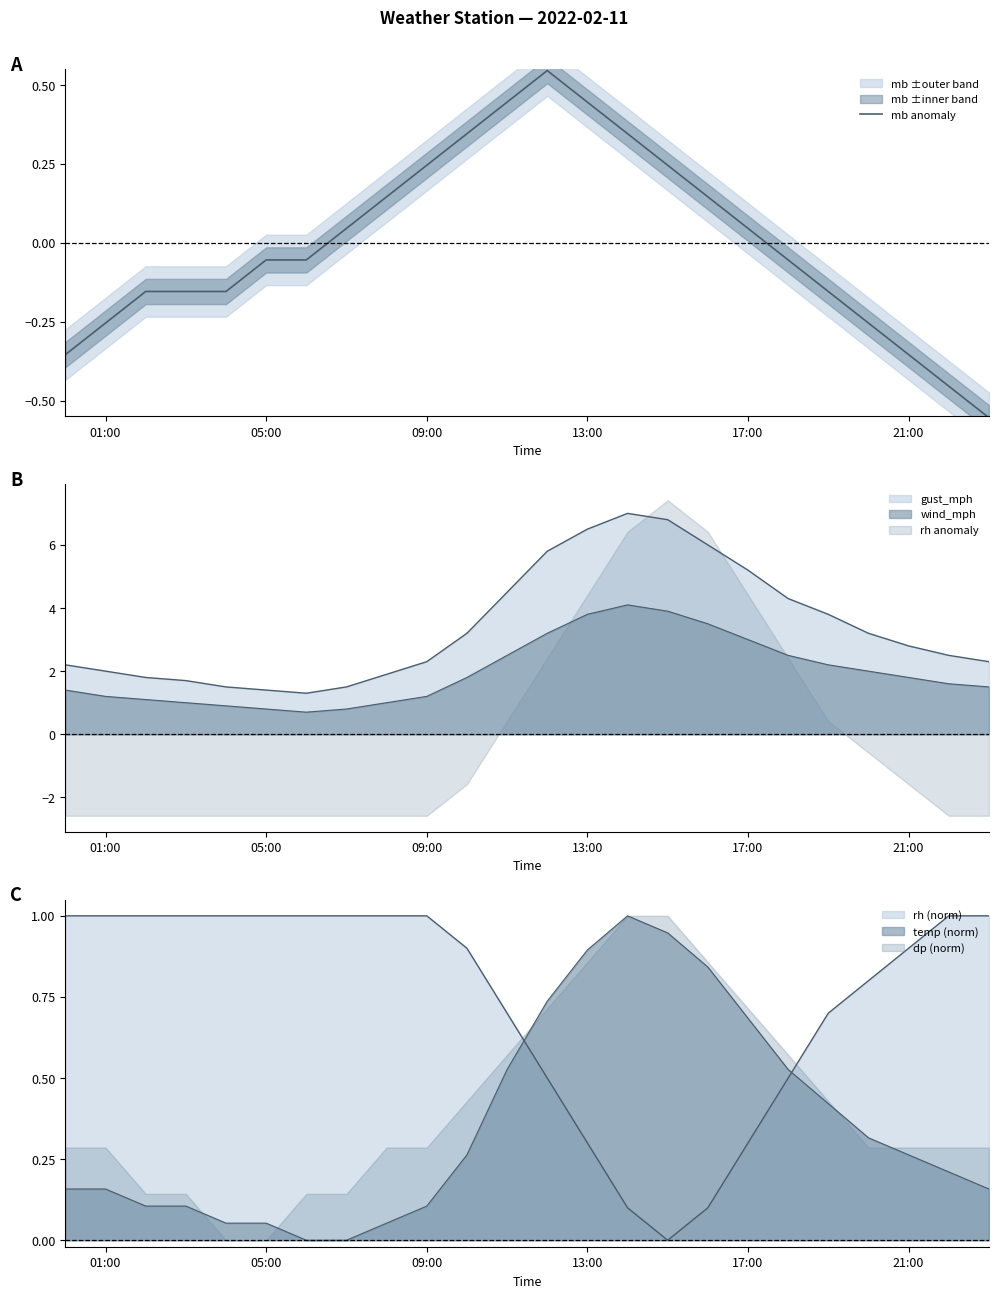

Count the number of values greater than 0.

11